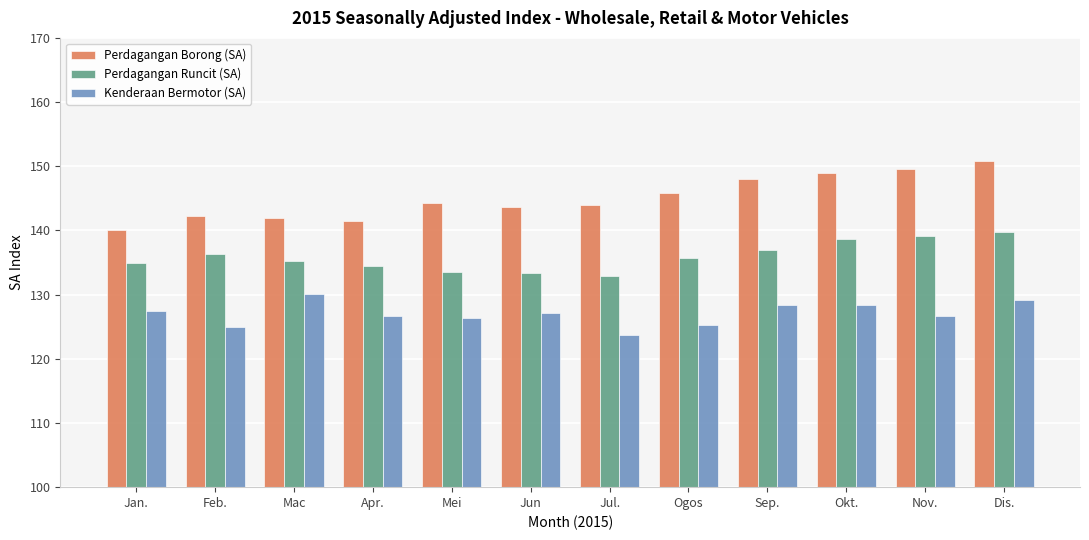

Rank the series by their average value, from lowest to highest.

Kenderaan Bermotor (SA), Perdagangan Runcit (SA), Perdagangan Borong (SA)